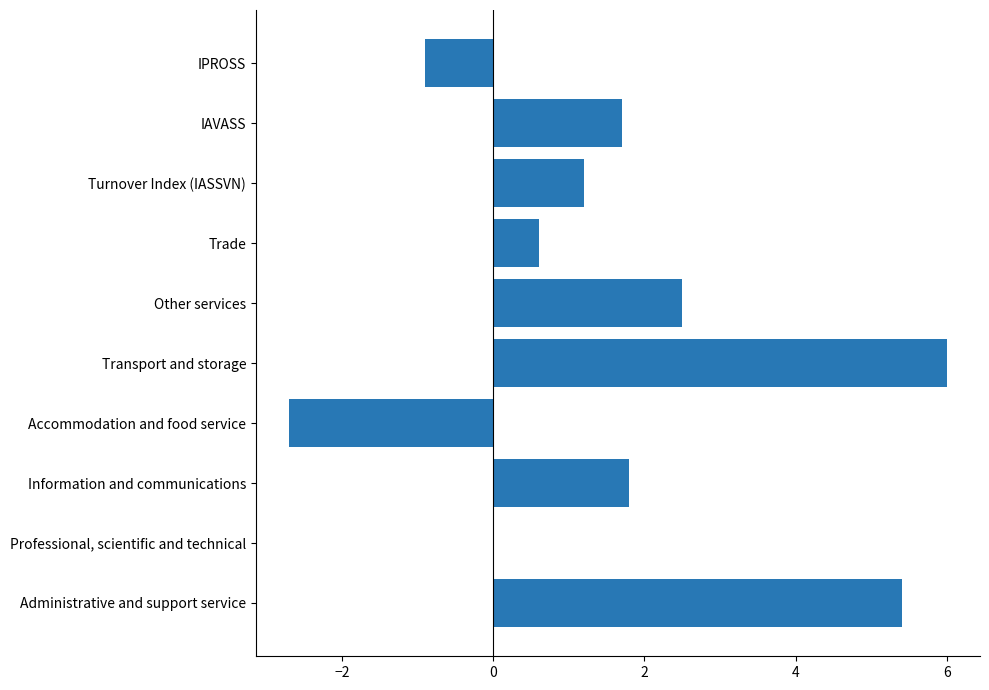

Between Turnover Index (IASSVN) and Professional, scientific and technical, which is larger?

Turnover Index (IASSVN)